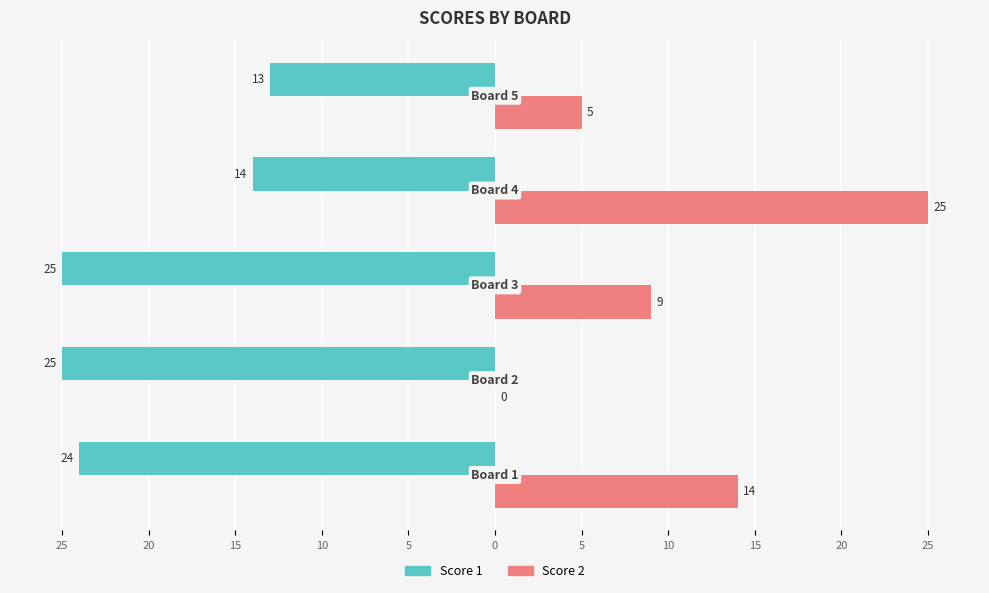

What are all the series names shown in the legend?

Score 1, Score 2